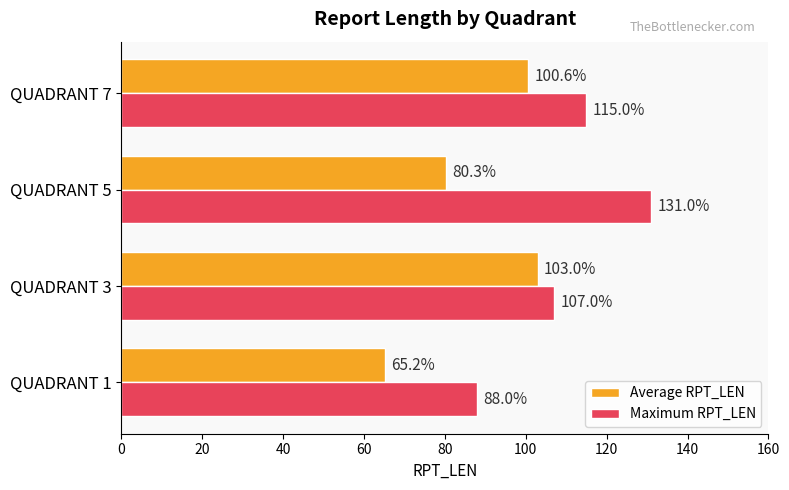

Count the Maximum RPT_LEN values in the range 107 to 131.

3